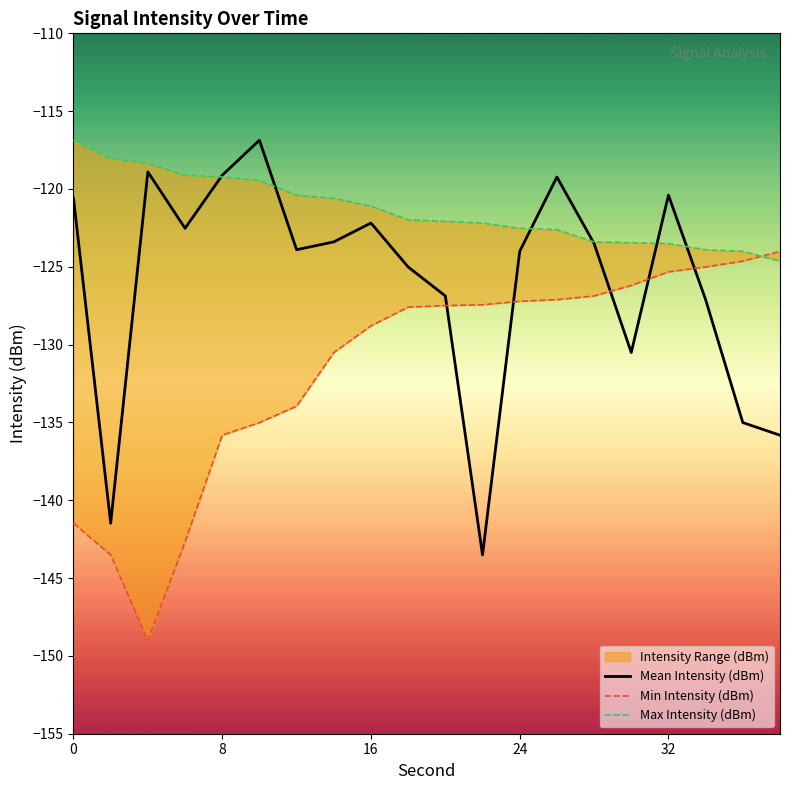

Reading right to left, list all the values displayed in this chart.

Mean Intensity (dBm): -135.8	-135.0	-127.1	-120.4	-130.5	-123.5	-119.2	-124.0	-143.5	-126.9	-125.0	-122.2	-123.4	-123.9	-116.9	-119.1	-122.5	-118.9	-141.5	-120.6
Min Intensity (dBm): -124.0	-124.6	-125.0	-125.3	-126.2	-126.9	-127.1	-127.2	-127.4	-127.5	-127.6	-128.8	-130.5	-134.0	-135.0	-135.8	-142.7	-149.0	-143.5	-141.5
Max Intensity (dBm): -124.6	-124.0	-123.9	-123.5	-123.5	-123.4	-122.6	-122.5	-122.2	-122.1	-122.0	-121.1	-120.6	-120.4	-119.5	-119.2	-119.1	-118.4	-118.1	-116.9